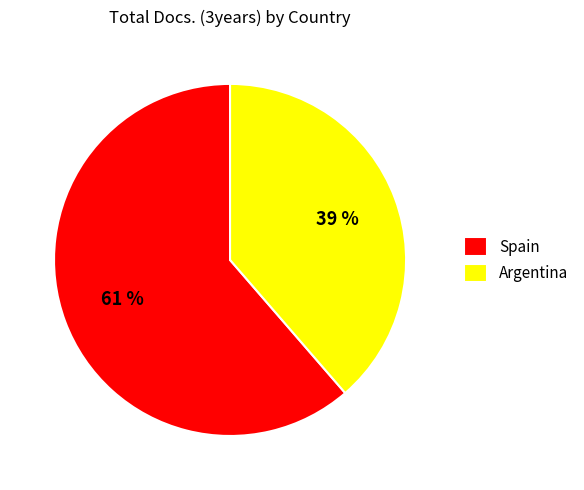

To the nearest percent, what portion does Argentina represent?

39%